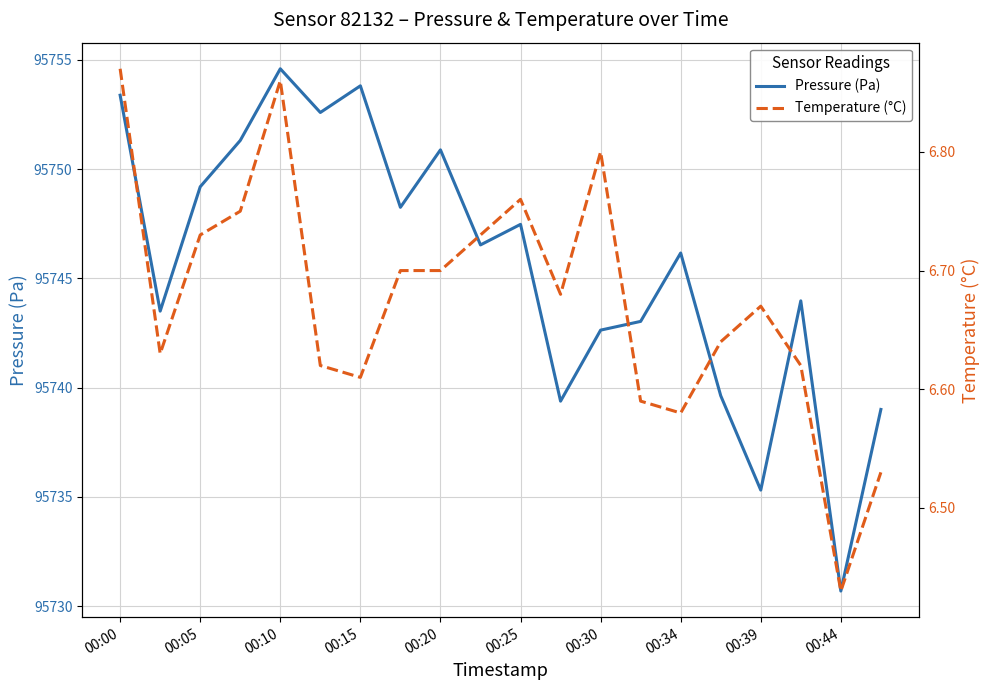

What are all the series names shown in the legend?

Pressure (Pa), Temperature (°C)